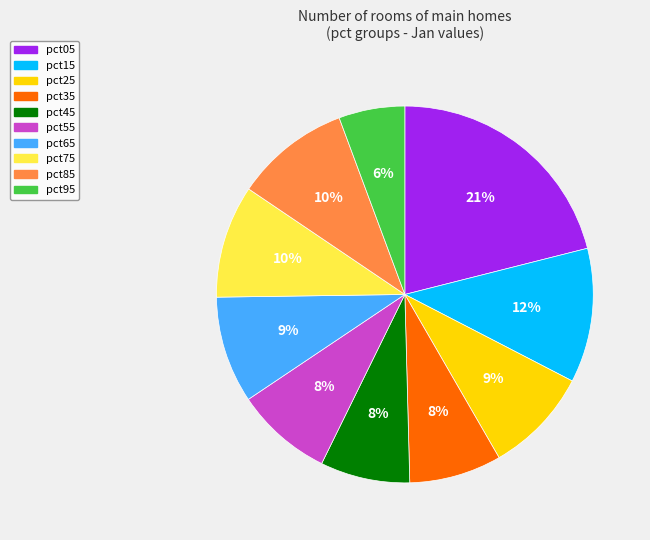

Is there any slice that represents more than half of the pie?

No